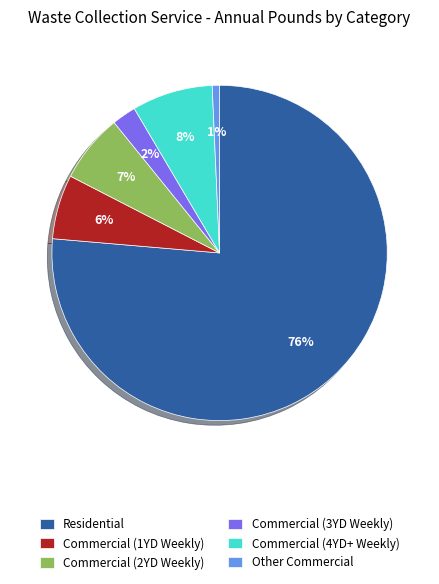

Which has a higher value, Commercial (4YD+ Weekly) or Commercial (3YD Weekly)?

Commercial (4YD+ Weekly)